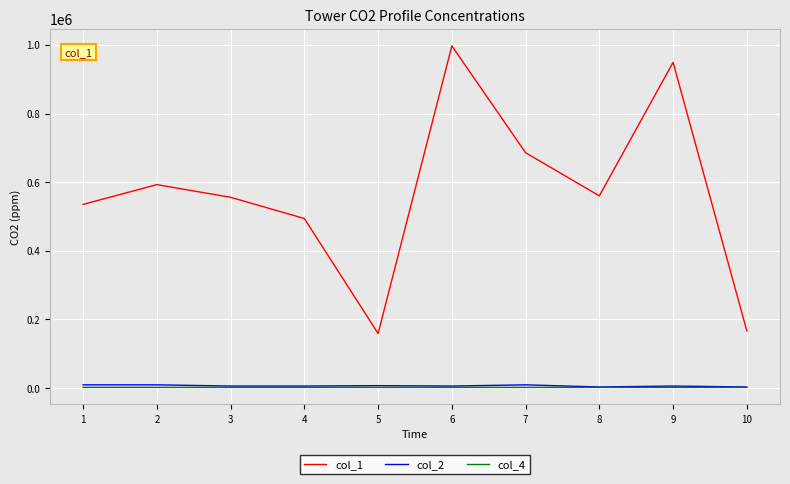

What is the sum of all col_4 values?

20052